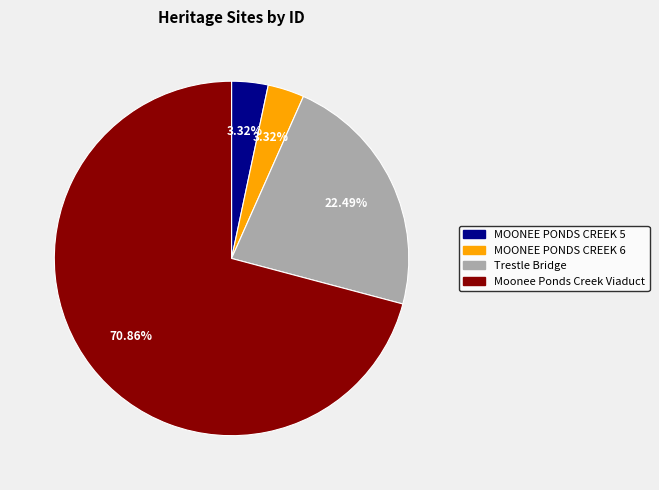

To the nearest percent, what portion does Moonee Ponds Creek Viaduct represent?

71%